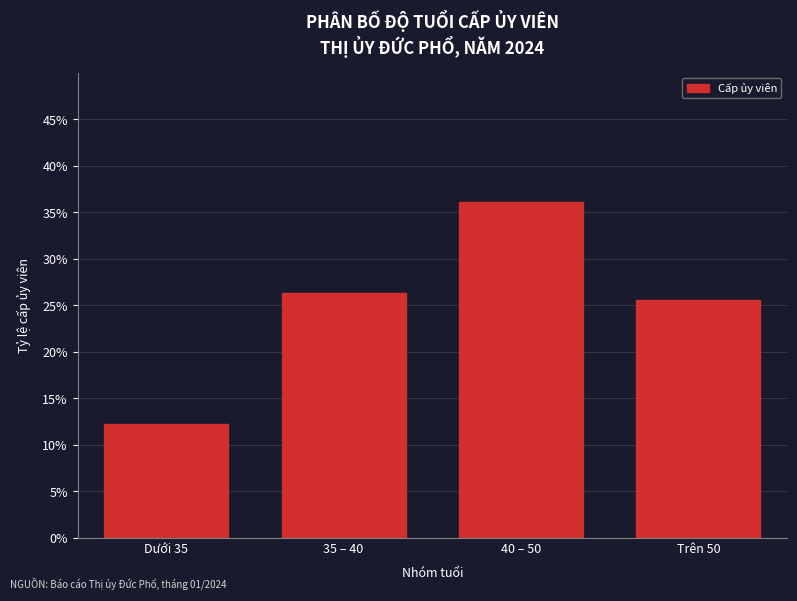

Does the chart contain any negative values?

No